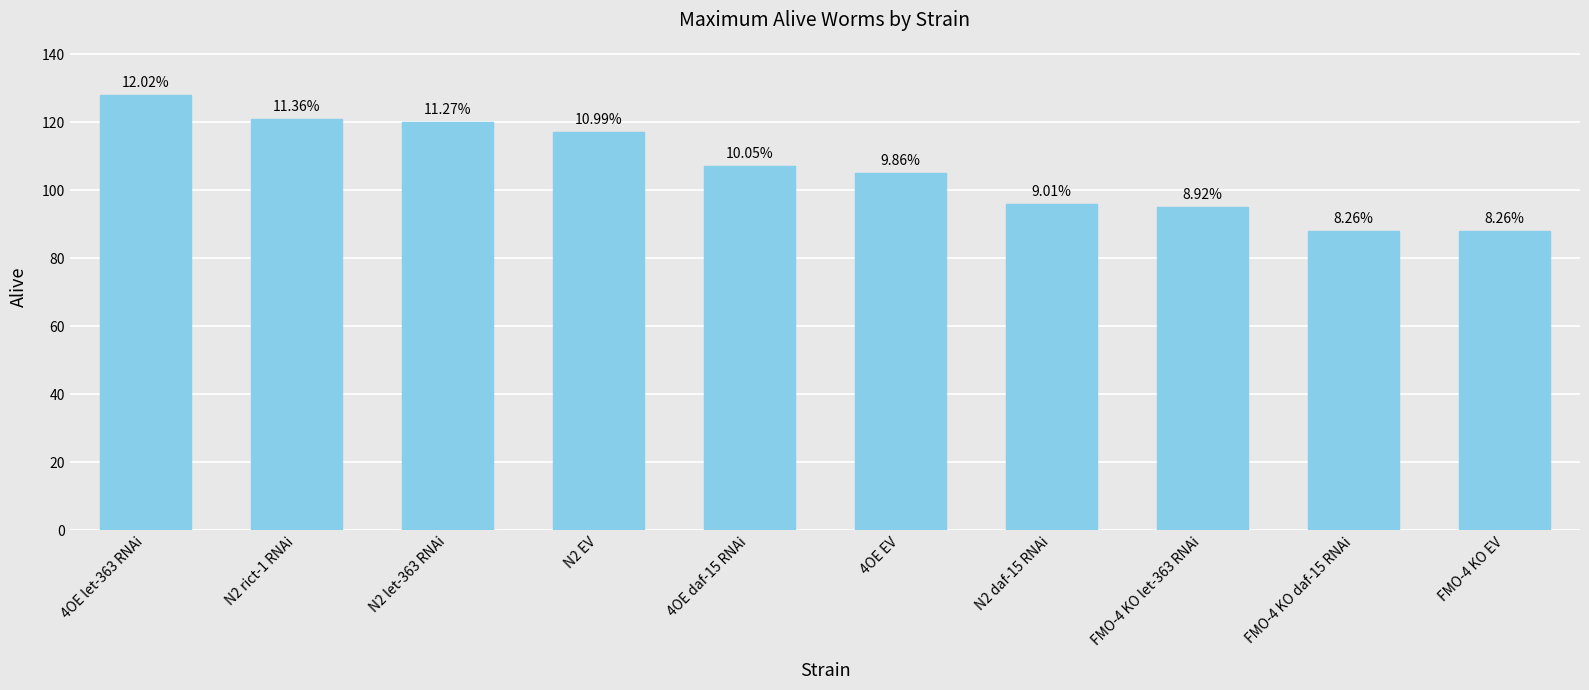

Does the chart contain any negative values?

No